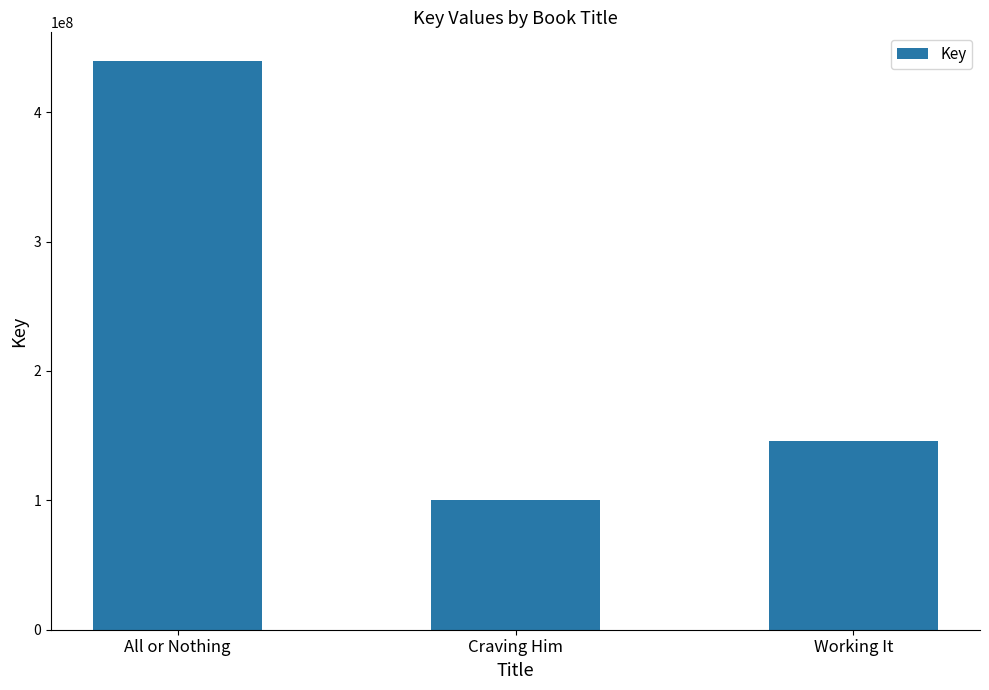

What is the difference between the maximum and second lowest values?

293730067